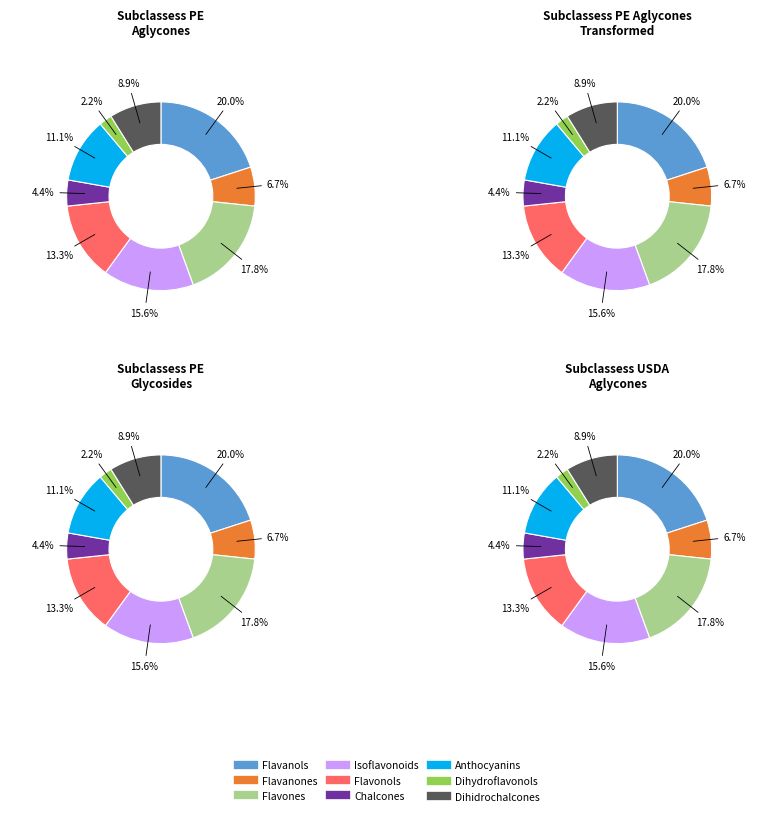

True or false: 5 accounts for 4% of the total.

False